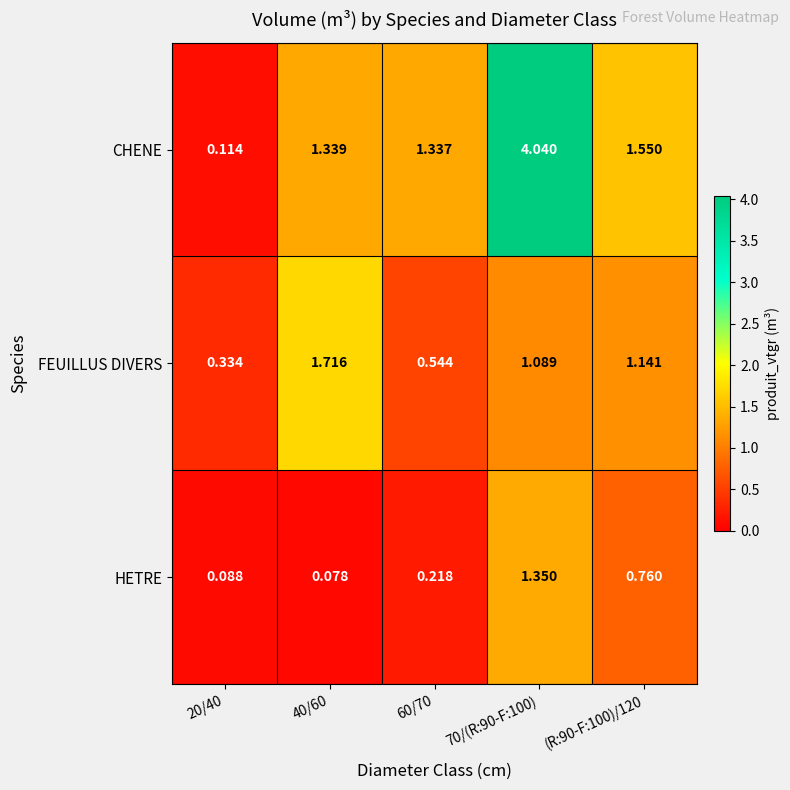

At how many categories does at least one series exceed 1?

4